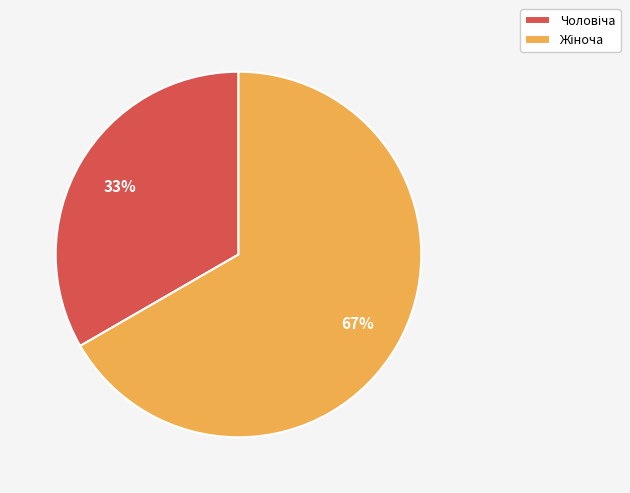

Is there a majority slice in this chart?

Yes